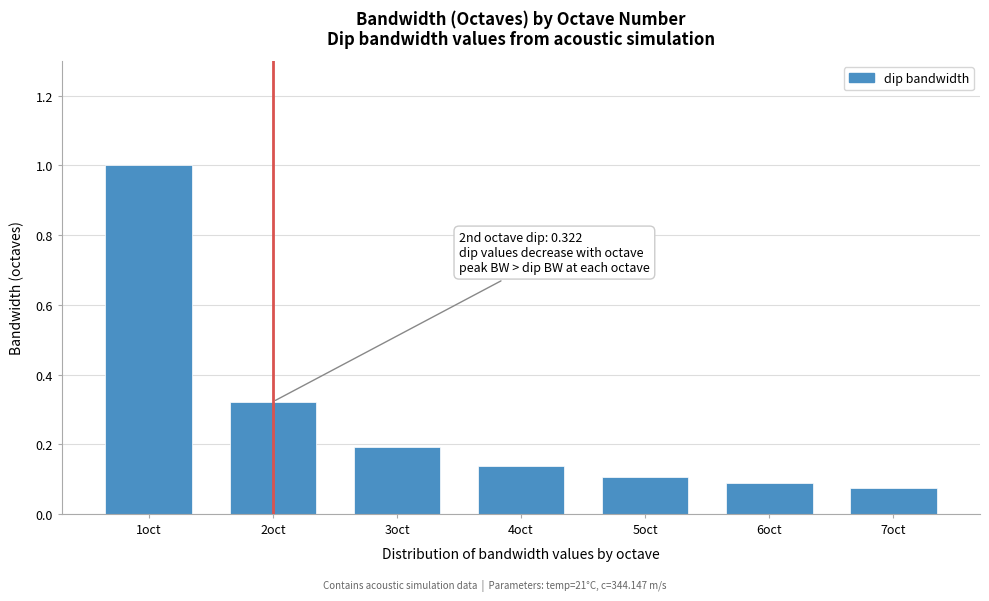

The chart shows a value of 0.2 at 5oct. True or false?

False